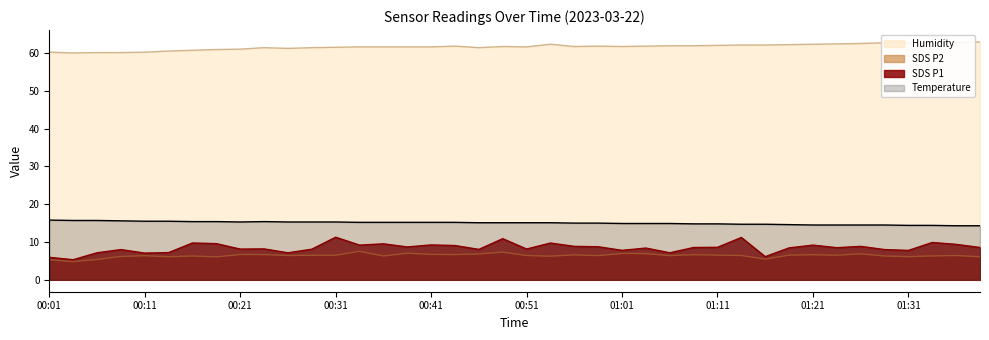

What is the total value across all series at 15?

92.5